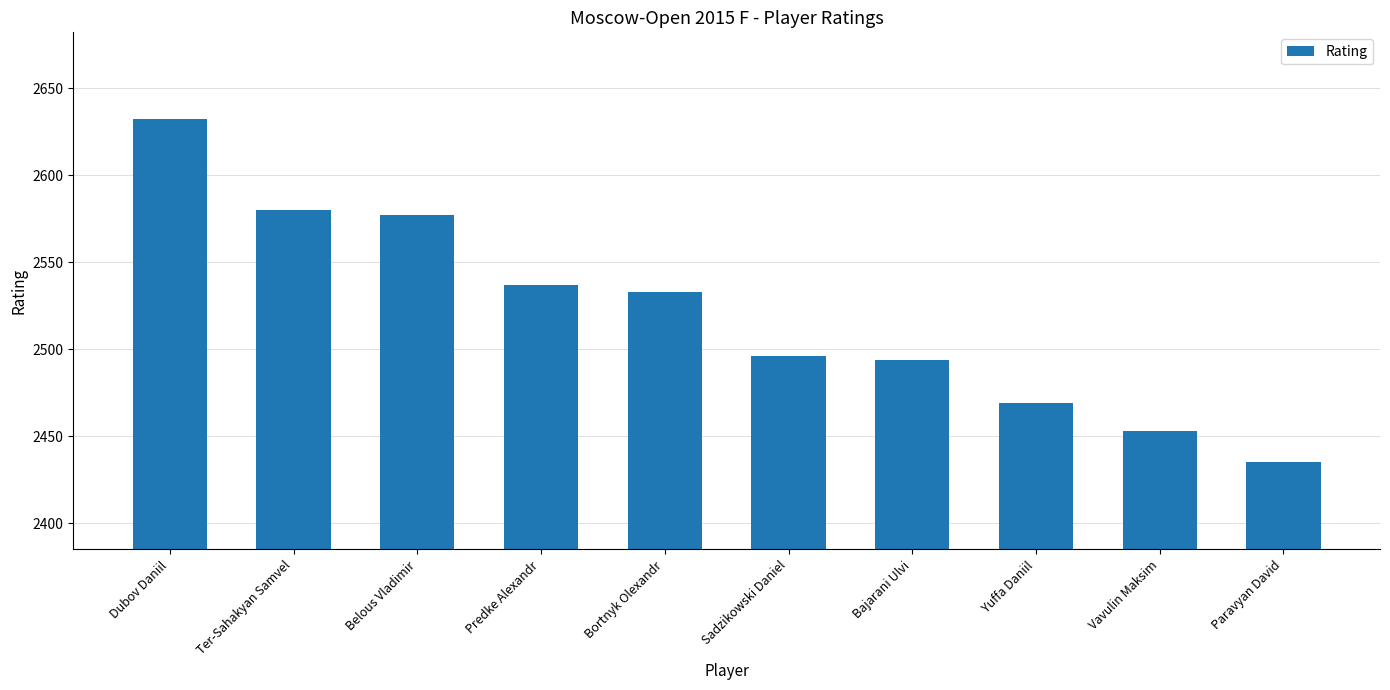

Reading left to right, list all the values displayed in this chart.

Dubov Daniil=2632	Ter-Sahakyan Samvel=2580	Belous Vladimir=2577	Predke Alexandr=2537	Bortnyk Olexandr=2533	Sadzikowski Daniel=2496	Bajarani Ulvi=2494	Yuffa Daniil=2469	Vavulin Maksim=2453	Paravyan David=2435